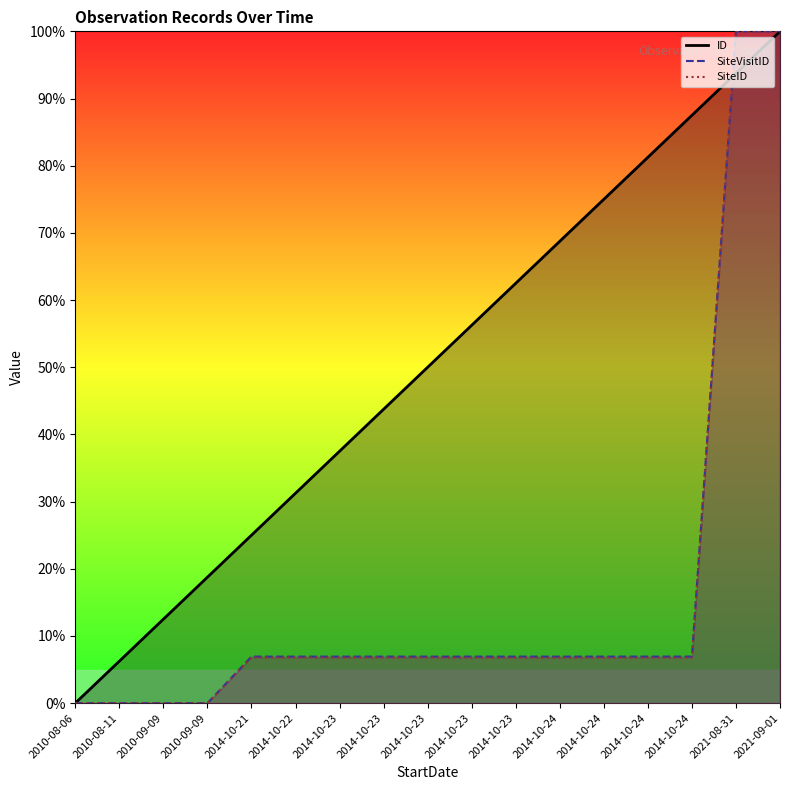

In SiteVisitID, how many points are higher than both neighbors (excluding endpoints)?

1